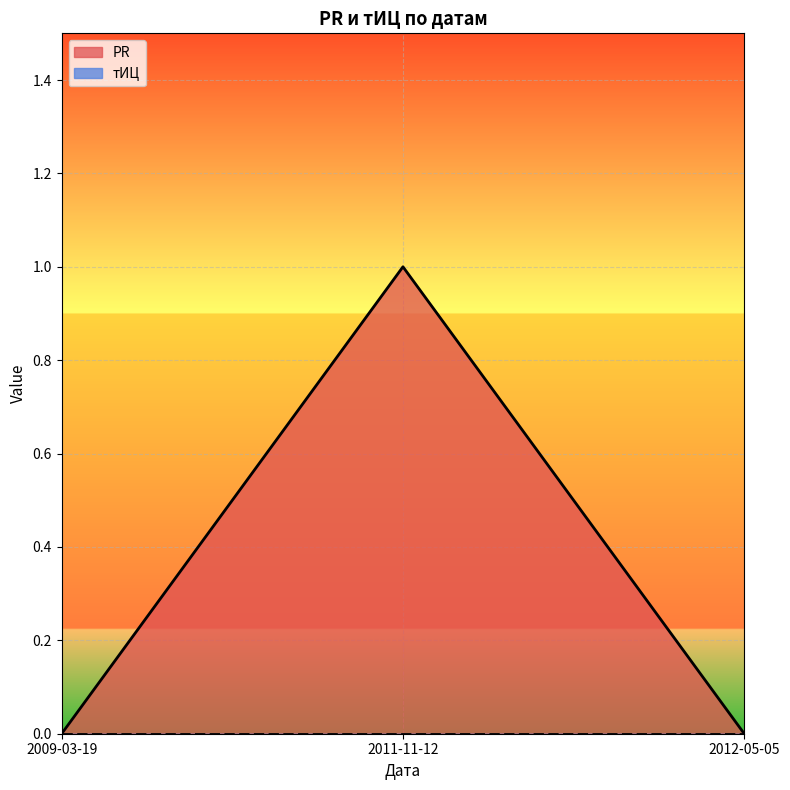

What is the value of the 2nd point from the left?

1